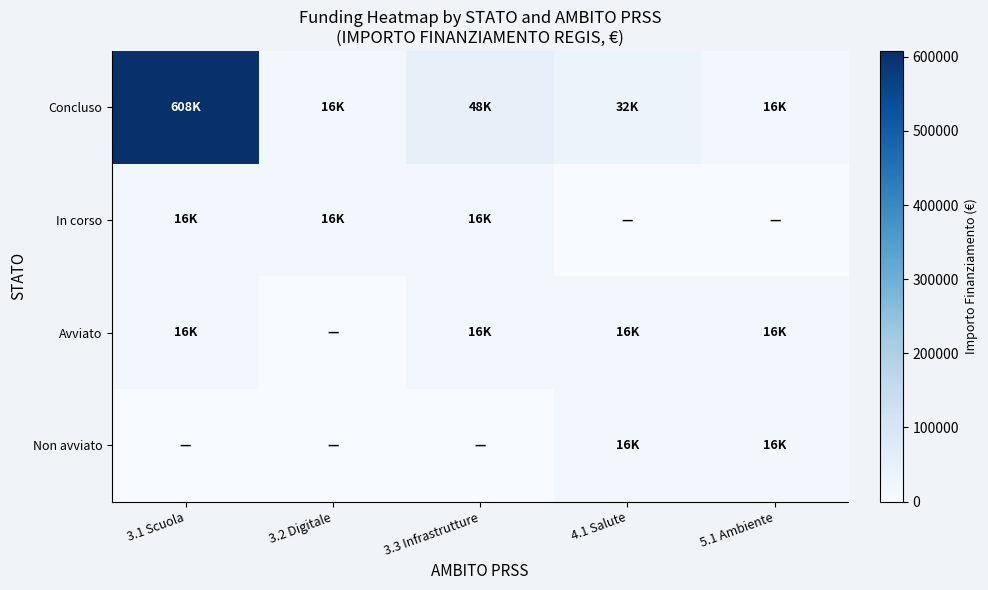

Between 3.3 Infrastrutture and 4.1 Salute, which series saw the biggest shift?

Concluso